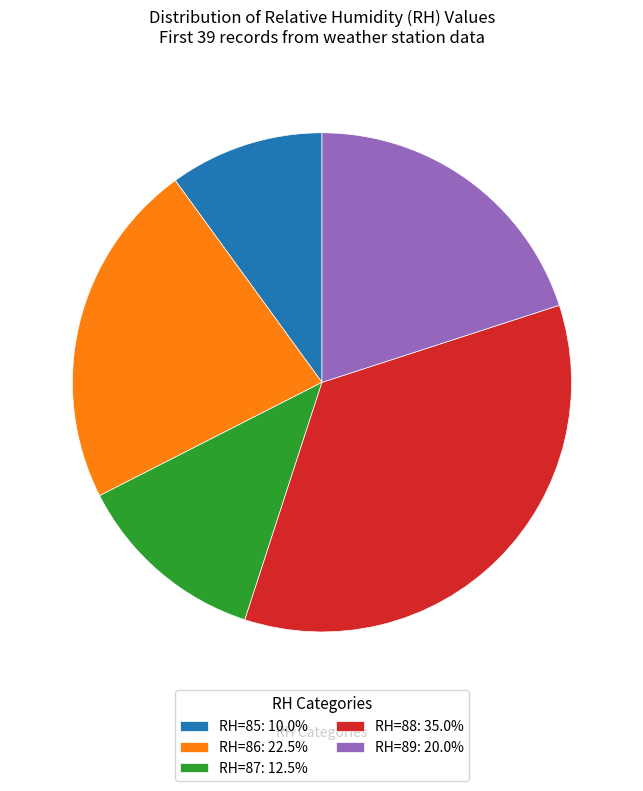

Do RH=89: 20.0% and RH=85: 10.0% together represent more than half of the pie?

No